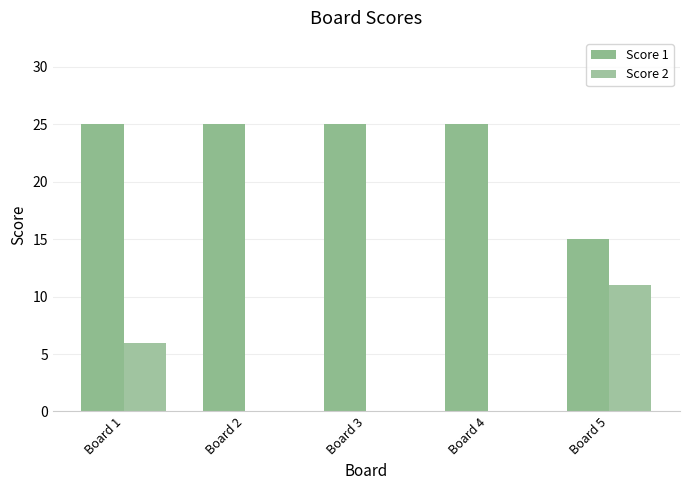

Between Board 3 and Board 5, which series saw the biggest shift?

Score 2